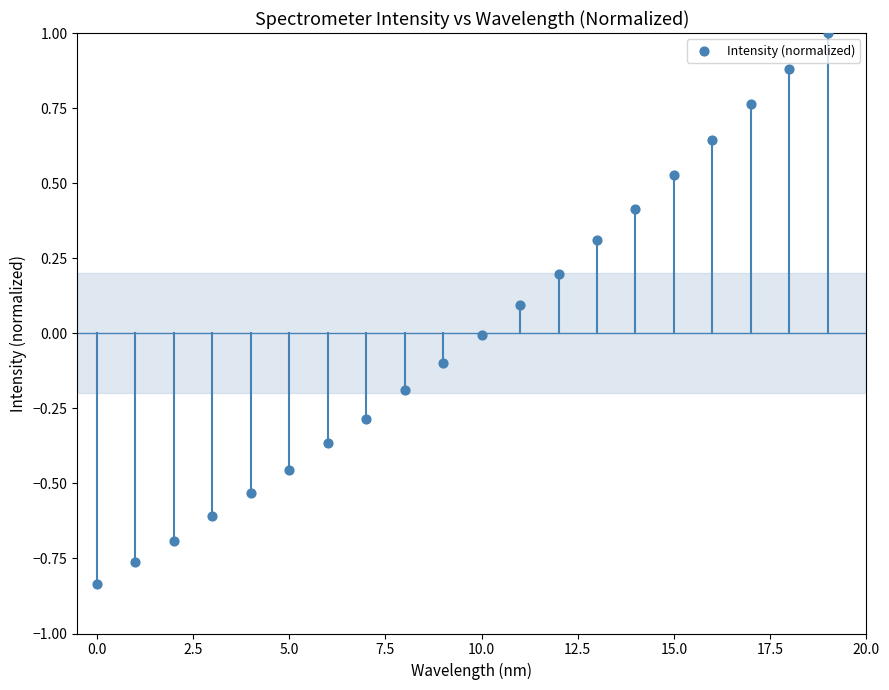

What is the range of Y values (max minus min)?

1.8